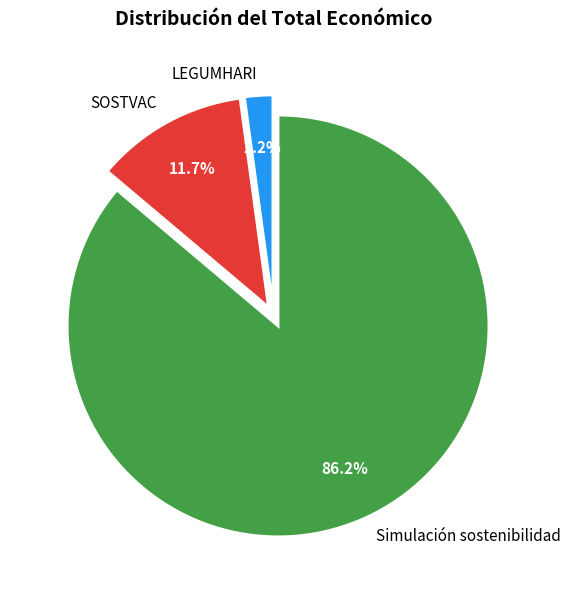

Between LEGUMHARI and SOSTVAC, which is larger?

SOSTVAC